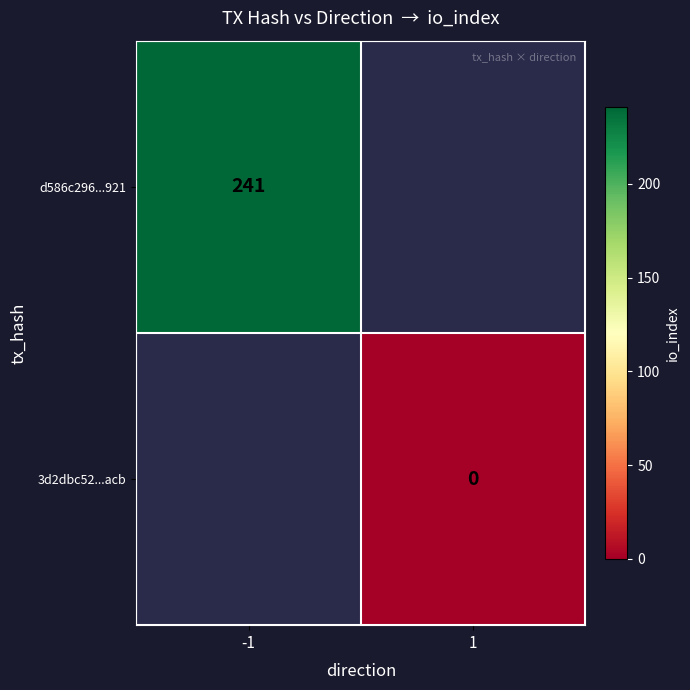

The d586c296...921 series shows 241 at -1. True or false?

True